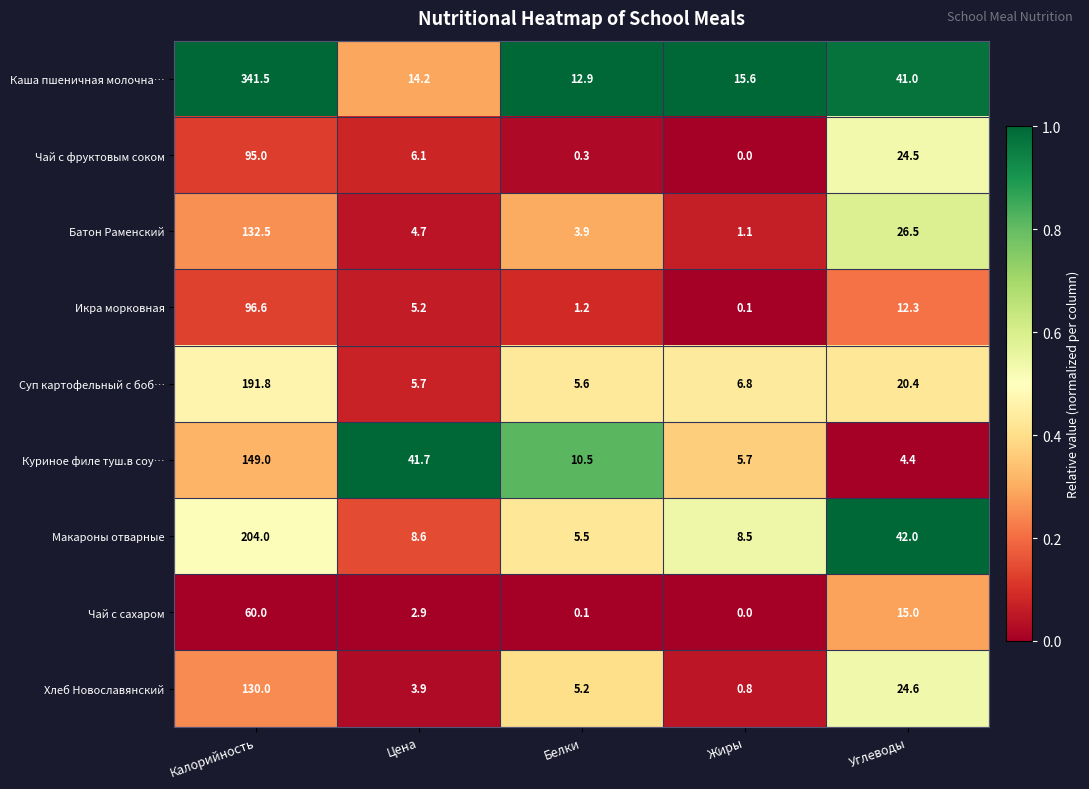

Where does the Куриное филе туш.в соу… series first go above 10?

Калорийность